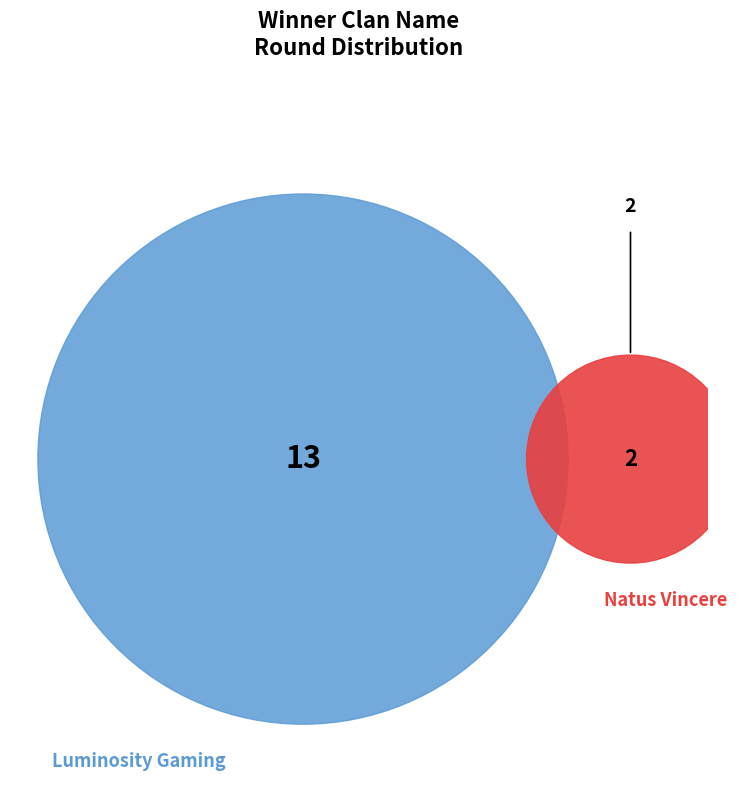

To the nearest percent, what is the combined percentage of Luminosity Gaming and Natus Vincere?

100%